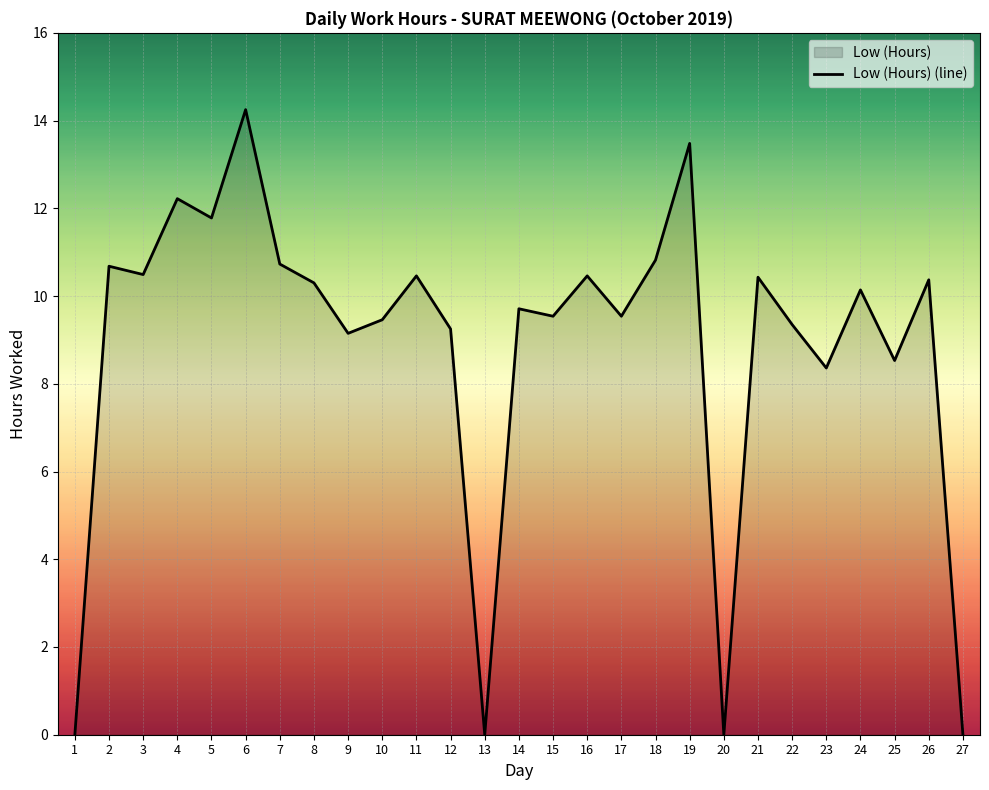

At which category does the chart reach its minimum across all series?

1